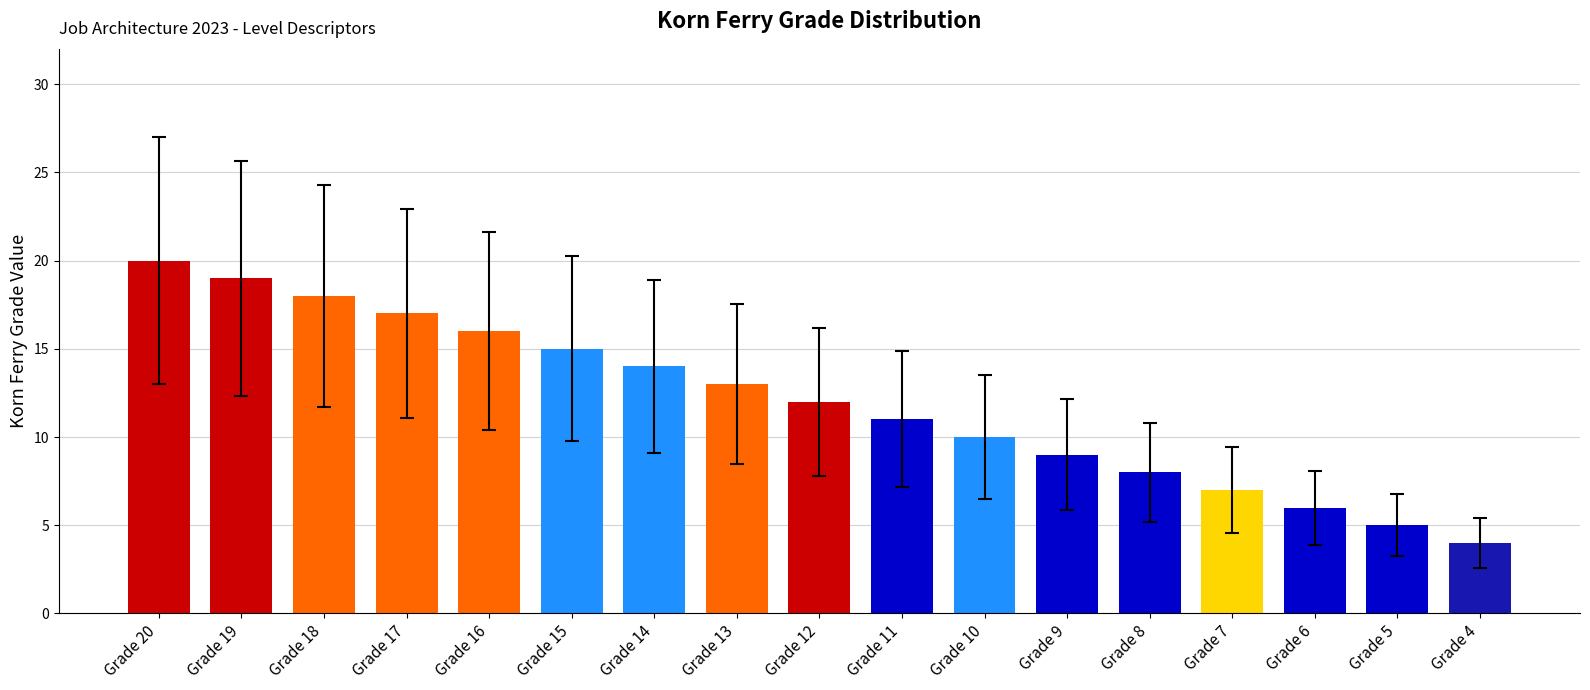

Where is the data nearest to the value 12?

Grade 12